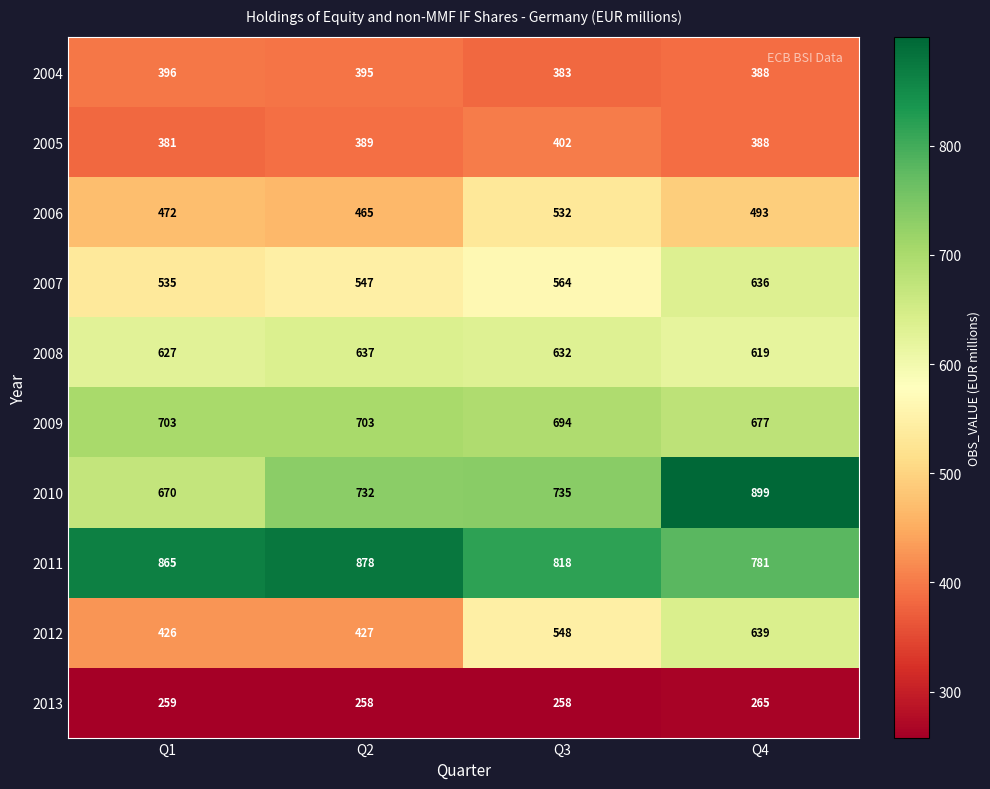

What is the difference between the maximum and minimum values in the 2005 series?

21